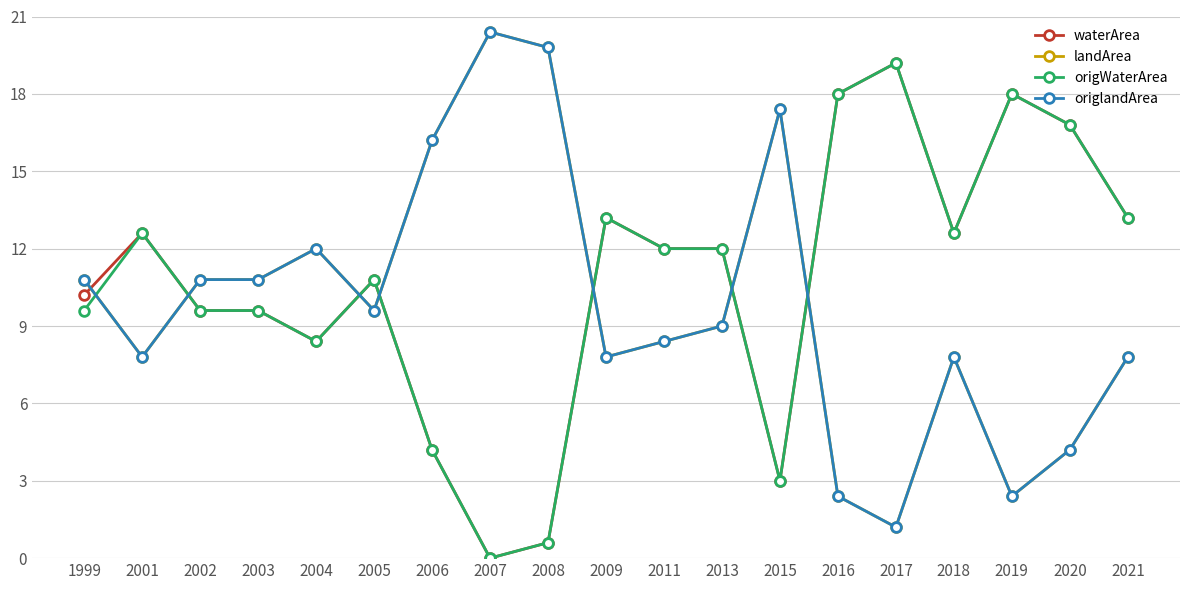

Is this an area chart (filled region under the line)?

No